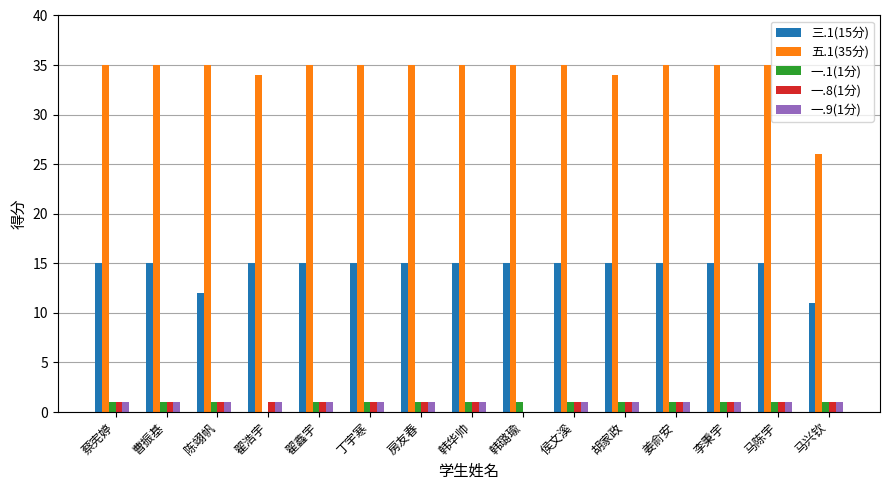

What is the highest value of the 一.9(1分) series?

1